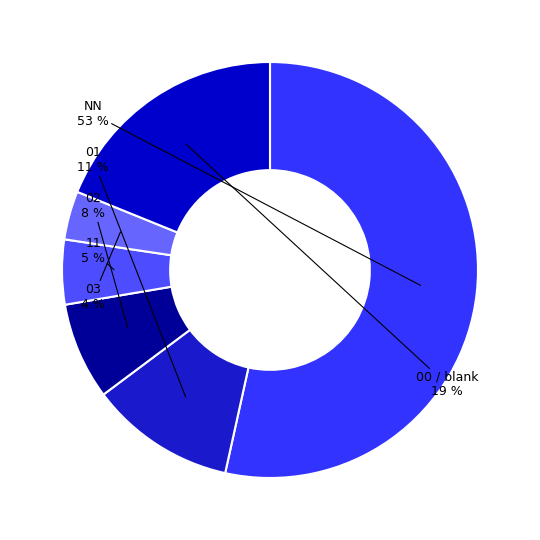

How many slices are in this pie chart?

6